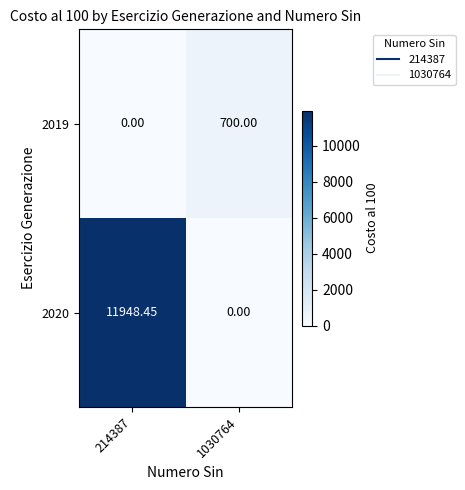

Is the value of 2020 at 214387 greater than the value of 2019 at 1030764?

Yes